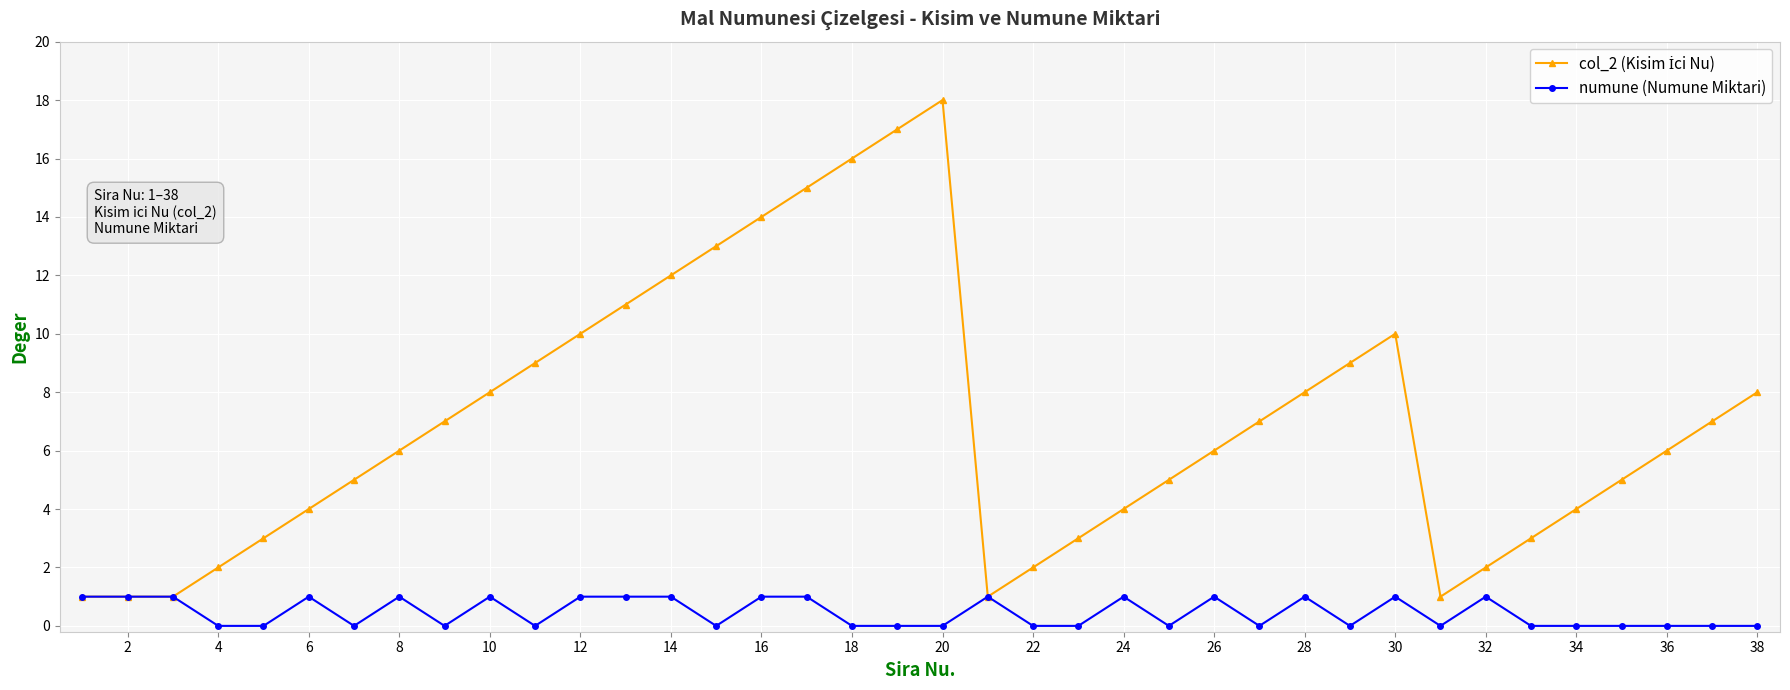

What is the maximum value shown in the chart?

18